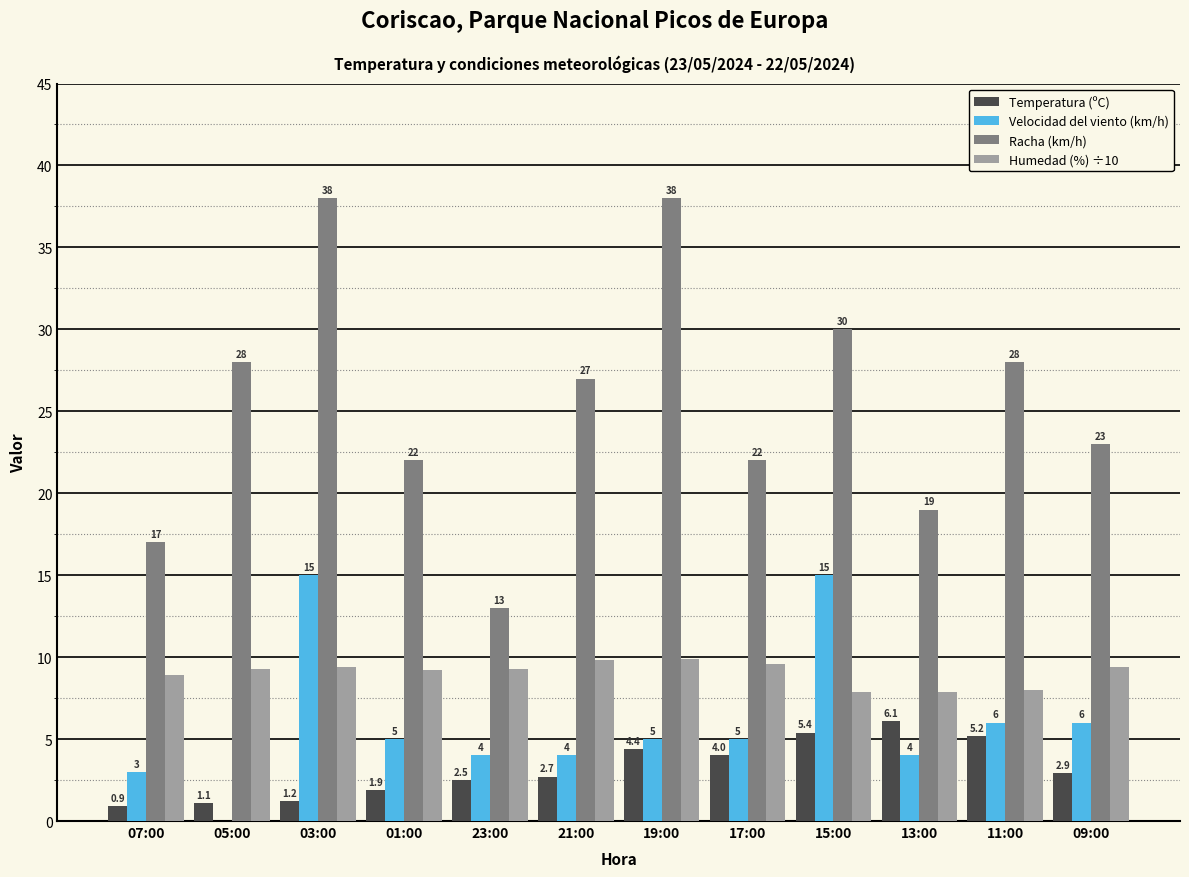

Is the value of Humedad (%) ÷10 at 23:00 greater than the value of Temperatura (ºC) at 19:00?

Yes